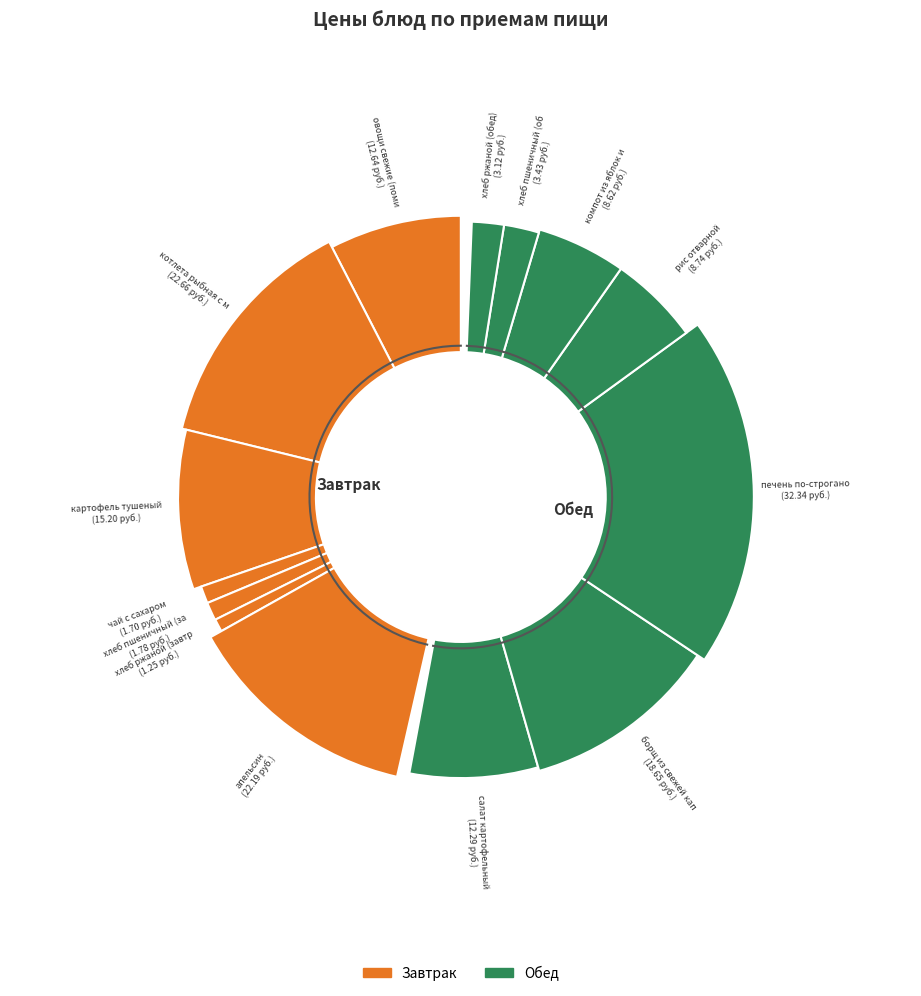

Rank the categories by value from lowest to highest.

хлеб ржаной (завтрак), чай с сахаром, хлеб пшеничный (завтрак), хлеб ржаной (обед), хлеб пшеничный (обед), компот из яблок и апельсин, рис отварной, салат картофельный с зеленым горошком, овощи свежие (помидоры), картофель тушеный, борщ из свежей капусты, апельсин, котлета рыбная с маслом, печень по-строгановски